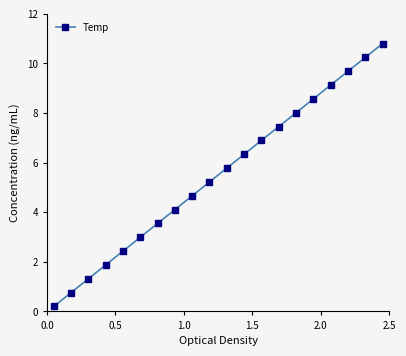

What is the value of the 14th point from the left?

7.5